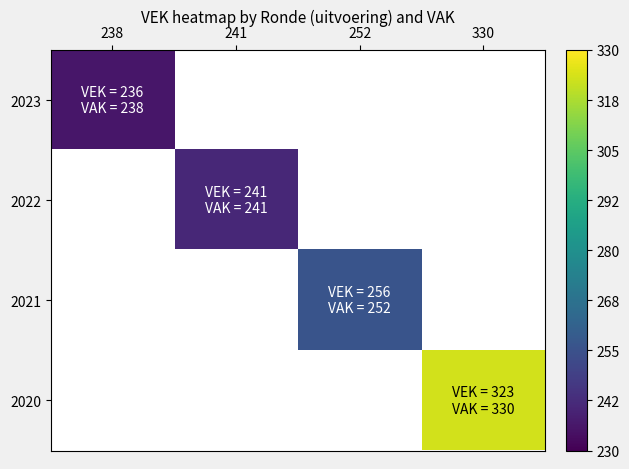

List the labels in order of 2022 value, smallest first.

238, 241, 252, 330